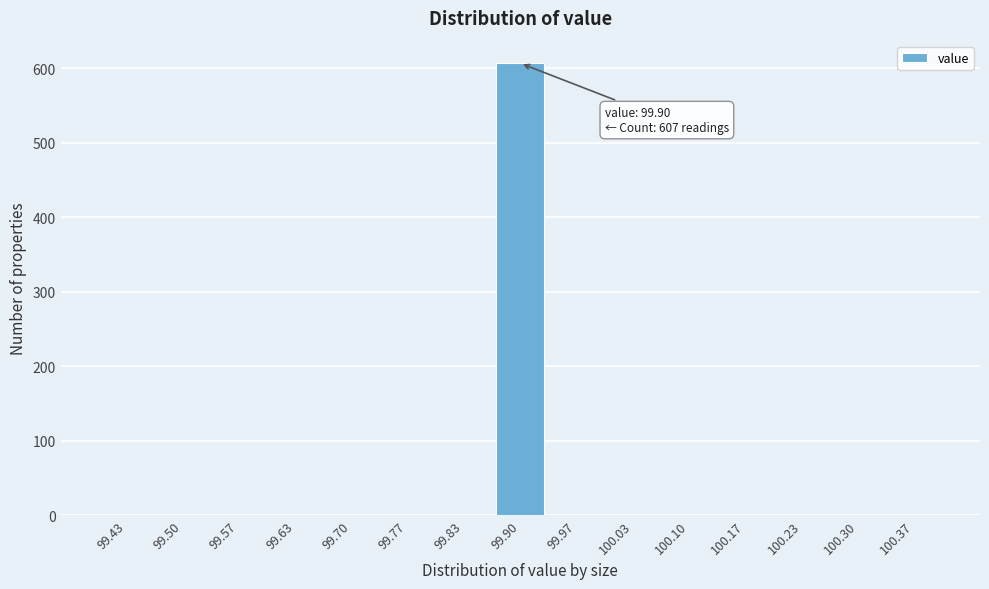

Reading left to right, extract all data points from this chart.

99.43=0	99.50=0	99.57=0	99.63=0	99.70=0	99.77=0	99.83=0	99.90=607	99.97=0	100.03=0	100.10=0	100.17=0	100.23=0	100.30=0	100.37=0